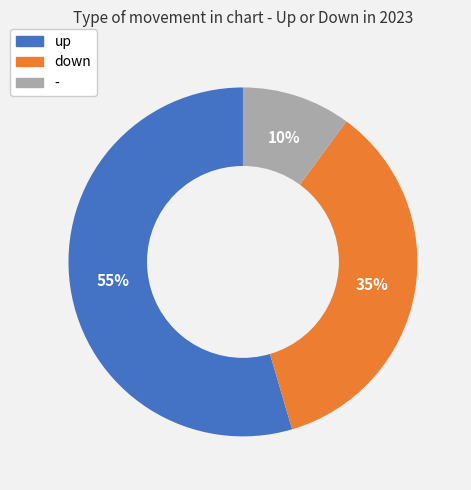

True or false: up accounts for 47% of the total.

False